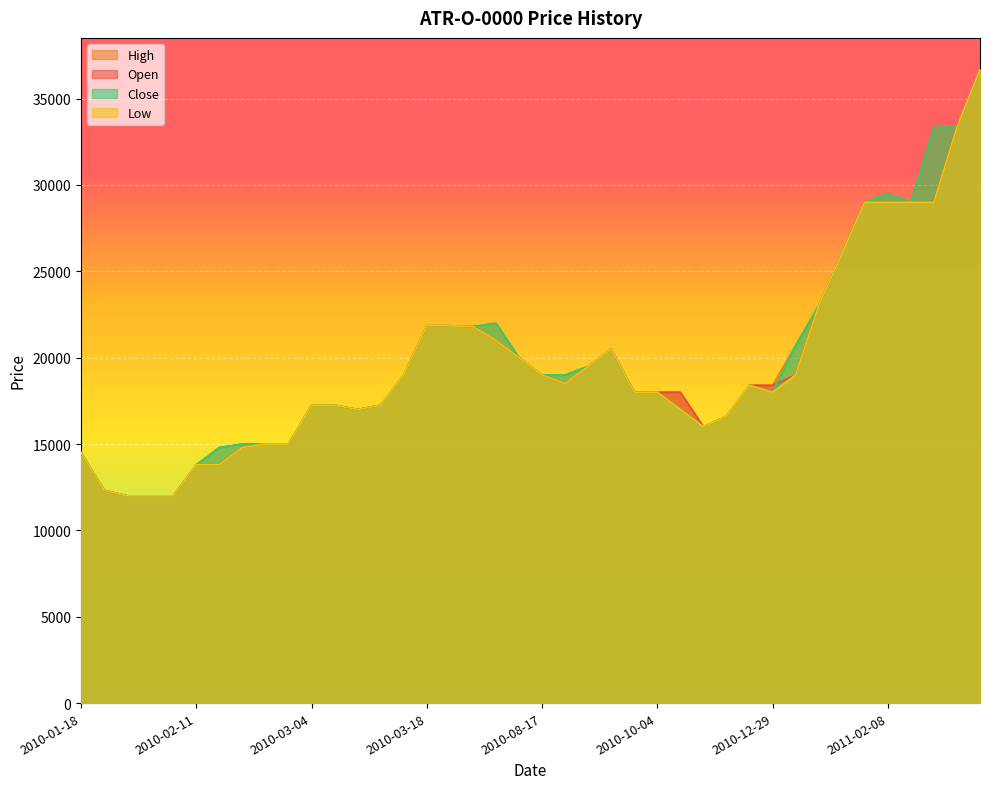

At which category does Open reach its first local valley?

2010-03-03